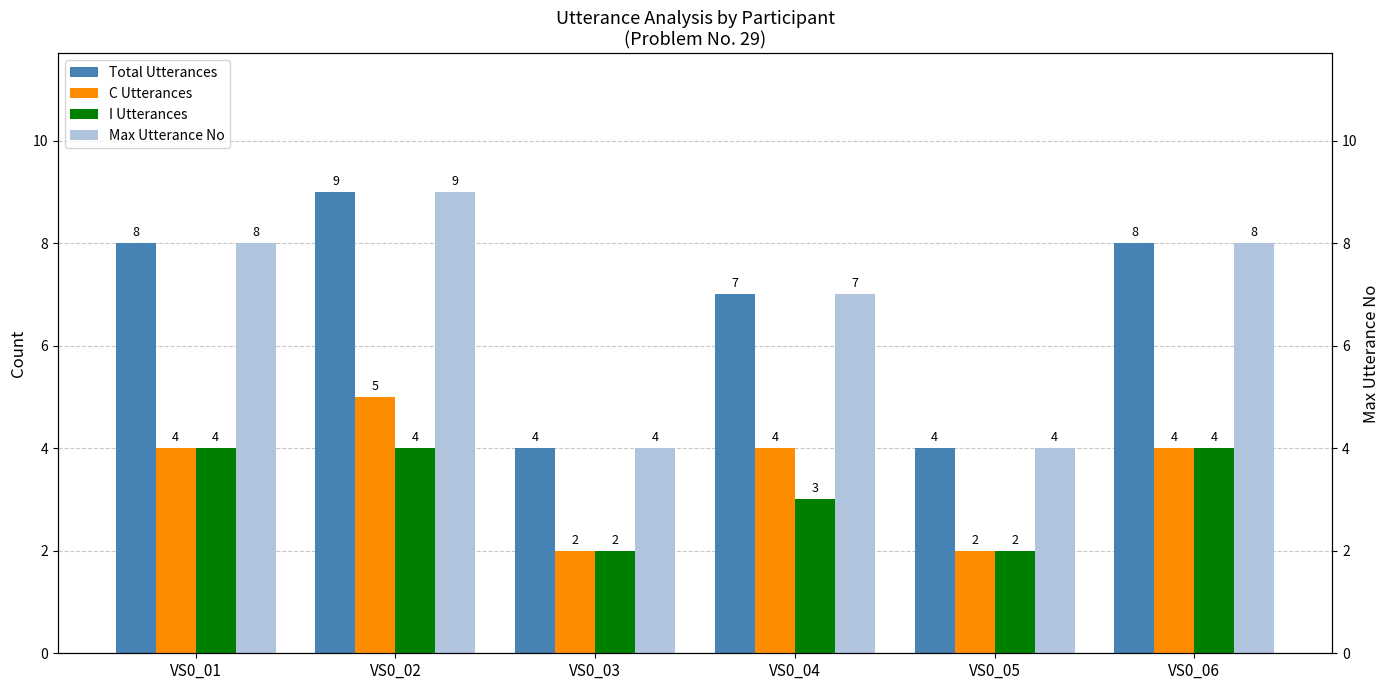

True or false: I Utterances has a value of 4 at VS0_01.

True